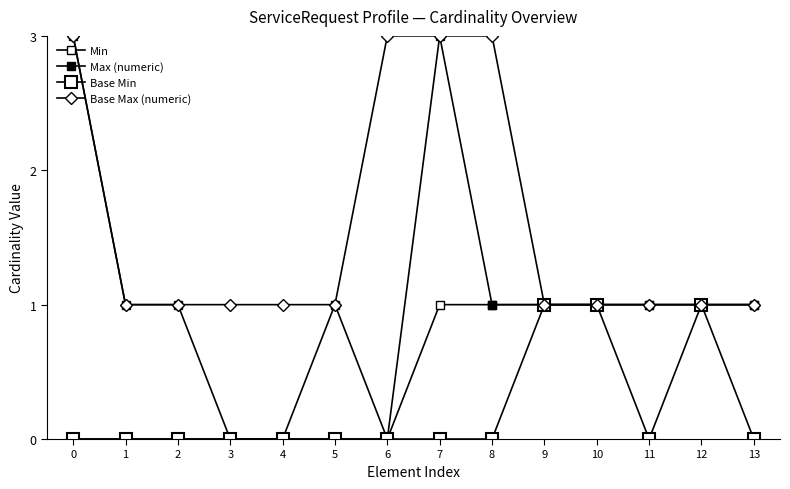

Does the chart display data point markers on the line(s)?

Yes